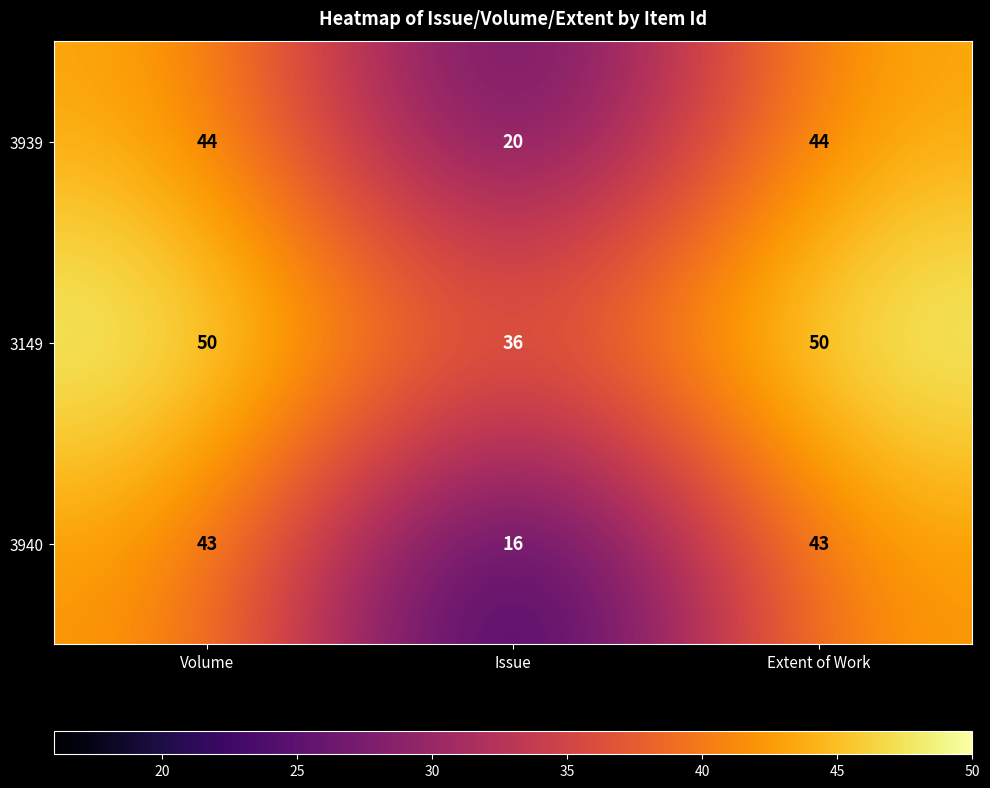

Read the 3939 value at Issue, to the nearest 5.

20